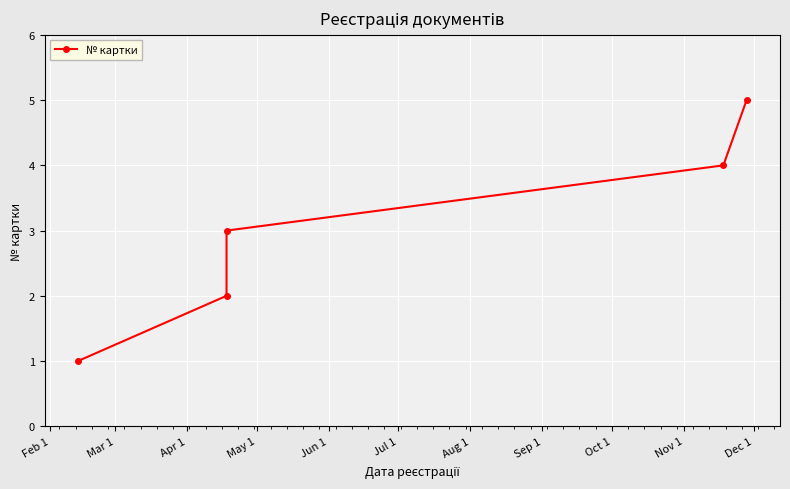

What is the difference between the maximum and second lowest values?

3